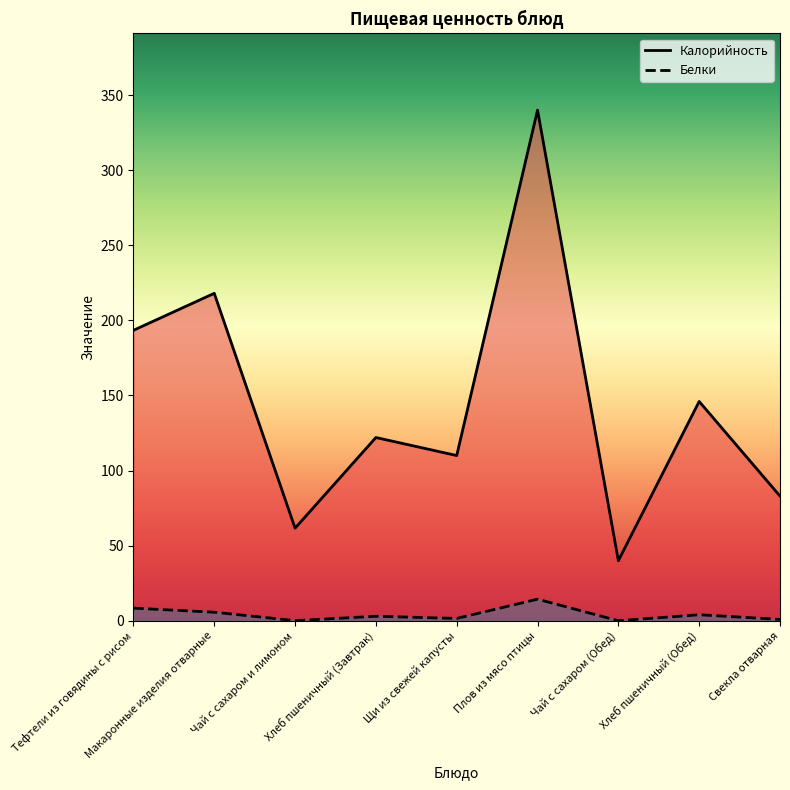

Between Свекла отварная and Хлеб пшеничный (Завтрак), which is larger?

Хлеб пшеничный (Завтрак)